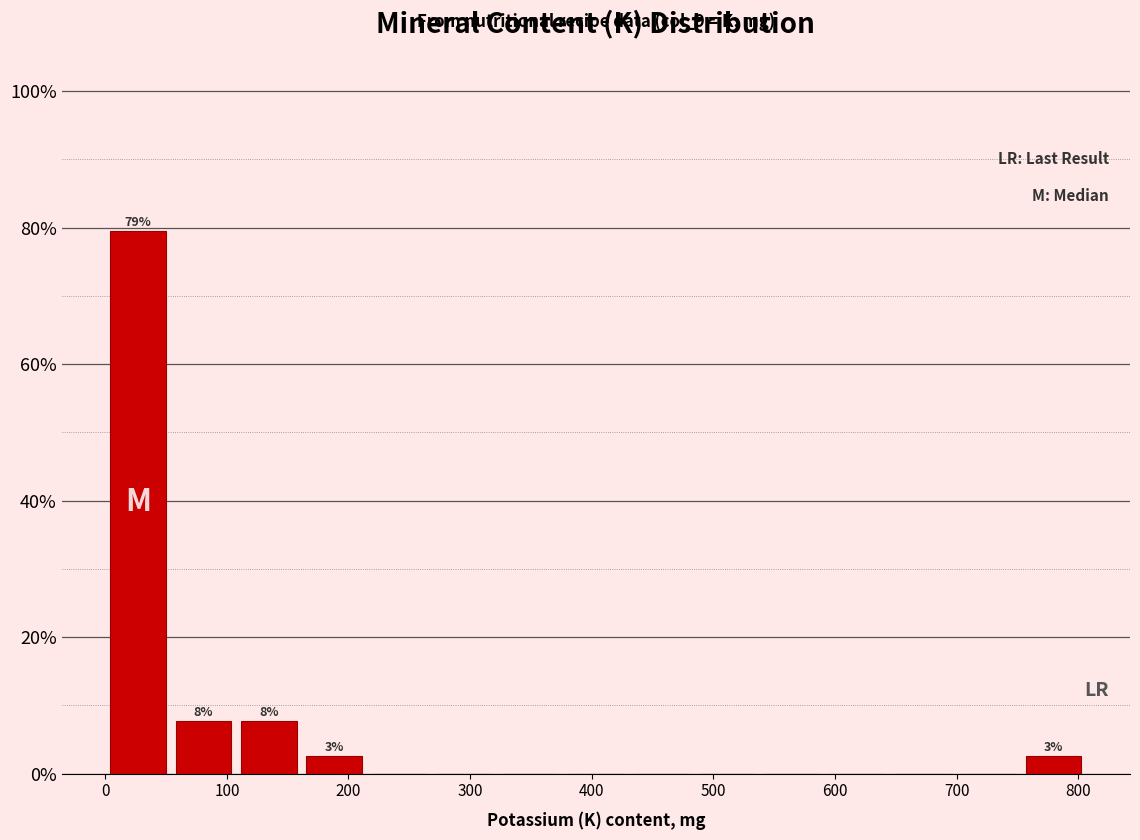

Which range on the x-axis has the tallest bar?

0 to 50